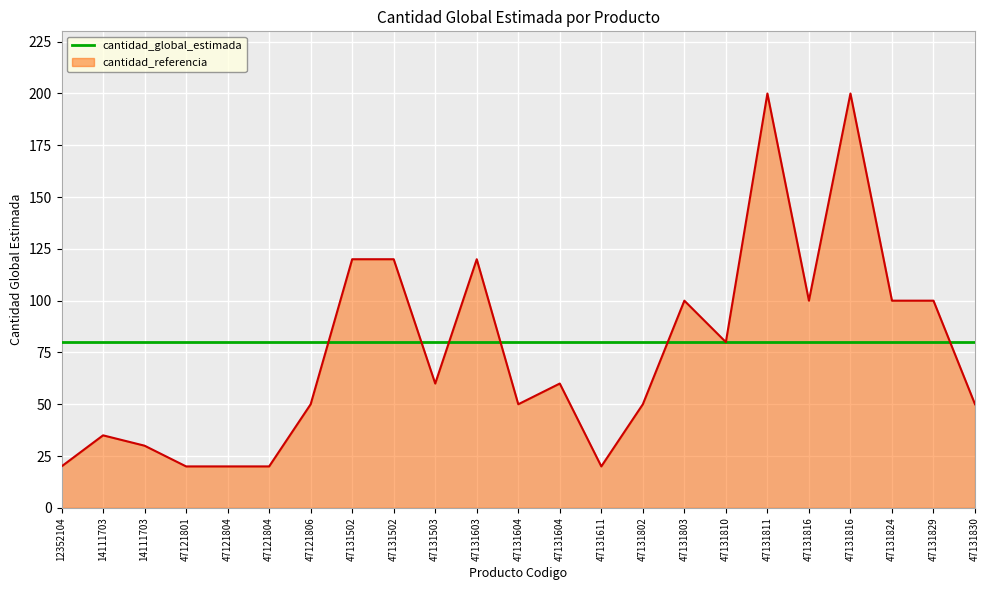

In cantidad_global_estimada, how many points are higher than both neighbors (excluding endpoints)?

6